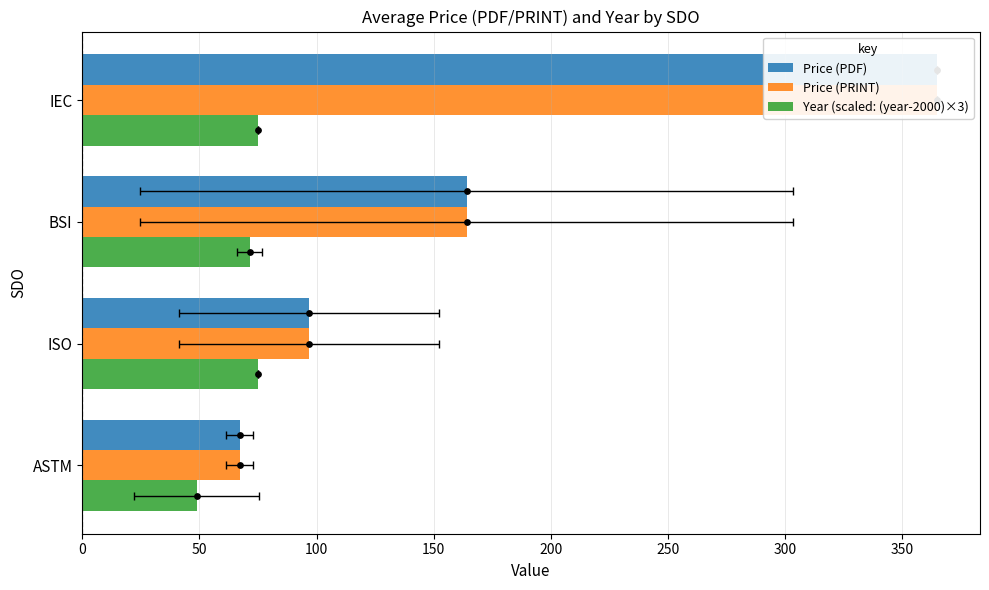

Which series has the largest total across all categories?

Price (PDF)